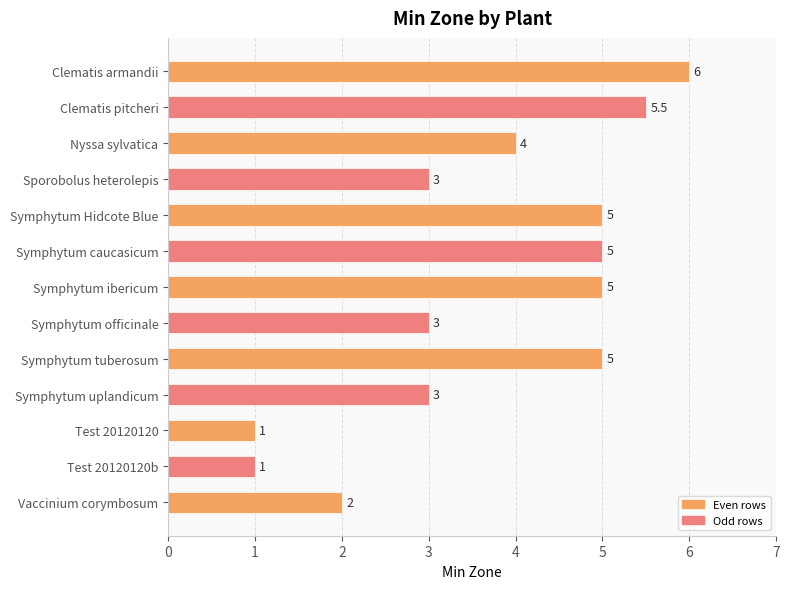

What value does the data have at Symphytum officinale?

3.0